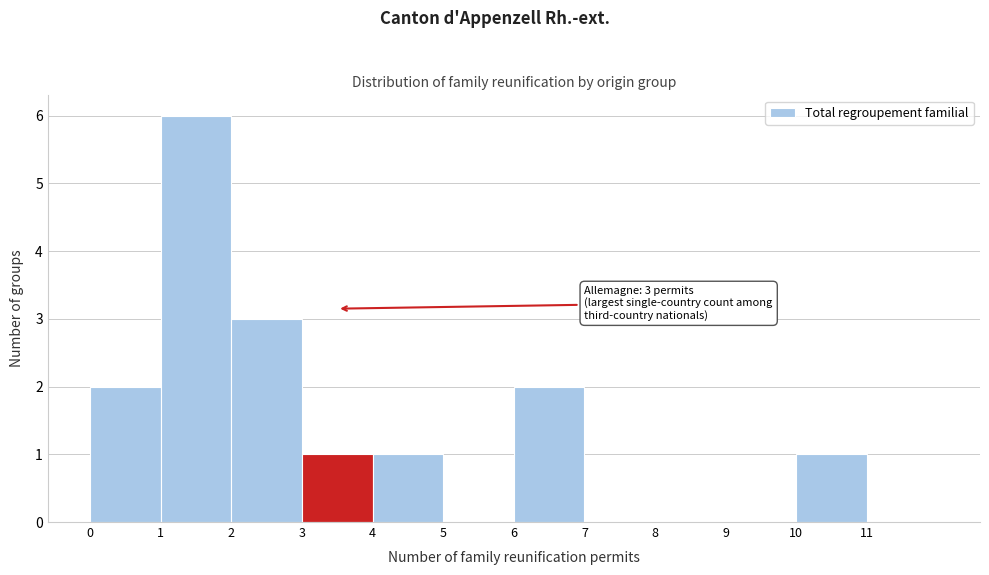

Which range on the x-axis has the tallest bar?

1 to 2